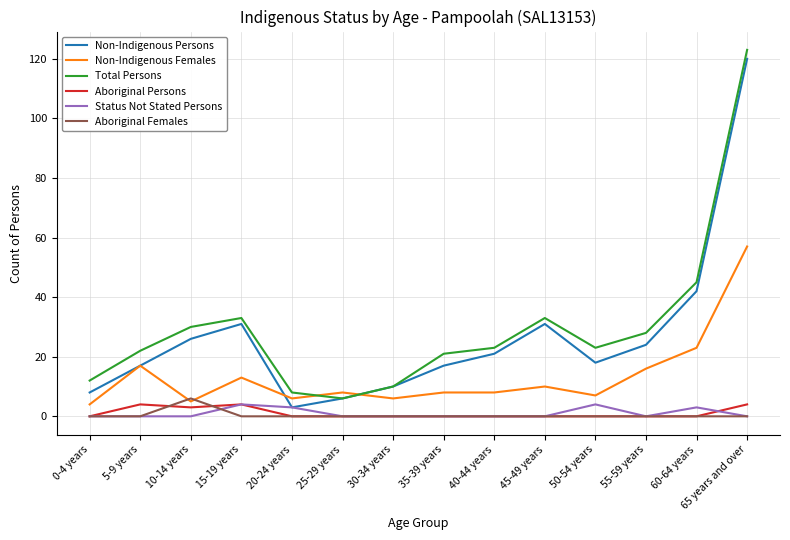

Is the value of Status Not Stated Persons at 50-54 years greater than the value of Non-Indigenous Persons at 10-14 years?

No